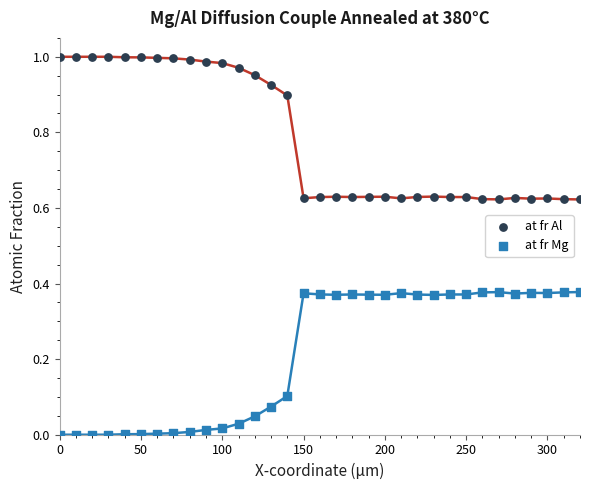

Which series reaches the maximum Y coordinate?

at fr Al